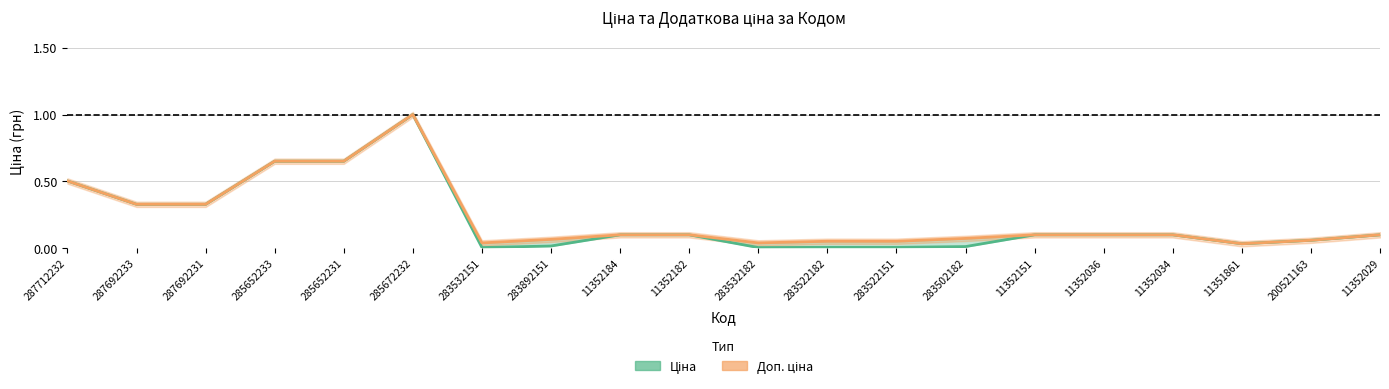

Rank the categories by Ціна (лінія) value from highest to lowest.

285672232, 285652233, 285652231, 287712232, 287692233, 287692231, 11352184, 11352182, 11352151, 11352036, 11352034, 11352029, 200521163, 11351861, 283892151, 283502182, 283522182, 283522151, 283532151, 283532182